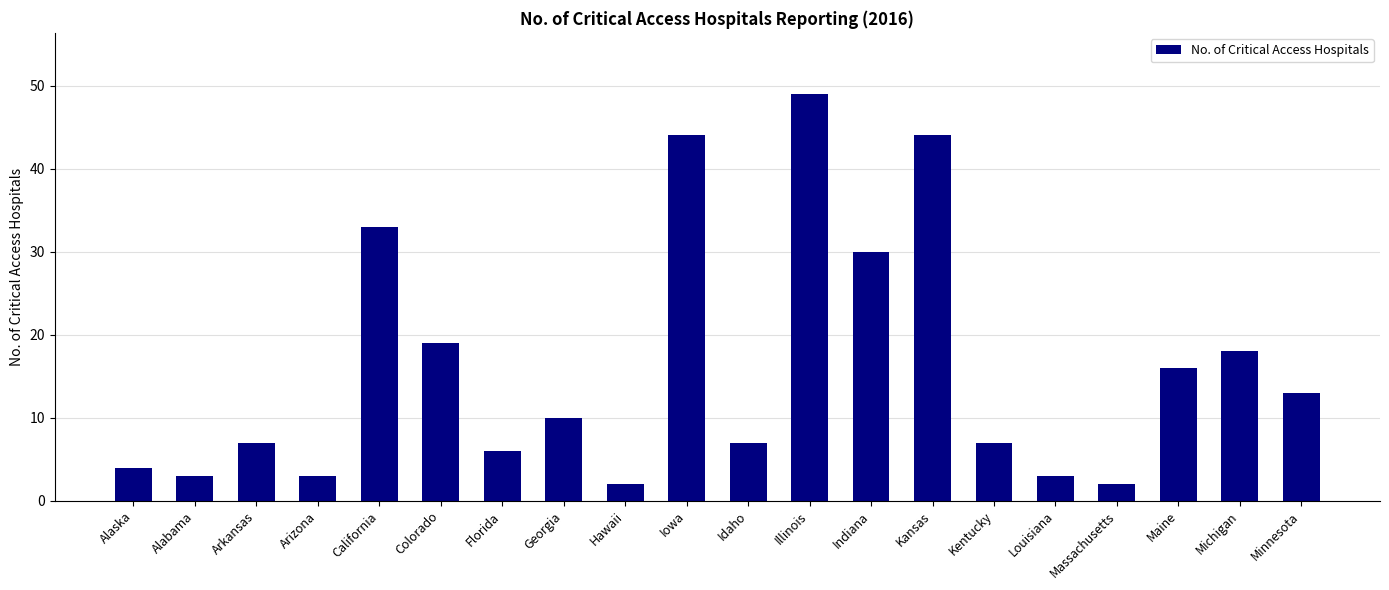

Approximately how many times larger is the value at Maine compared to Massachusetts?

8.0